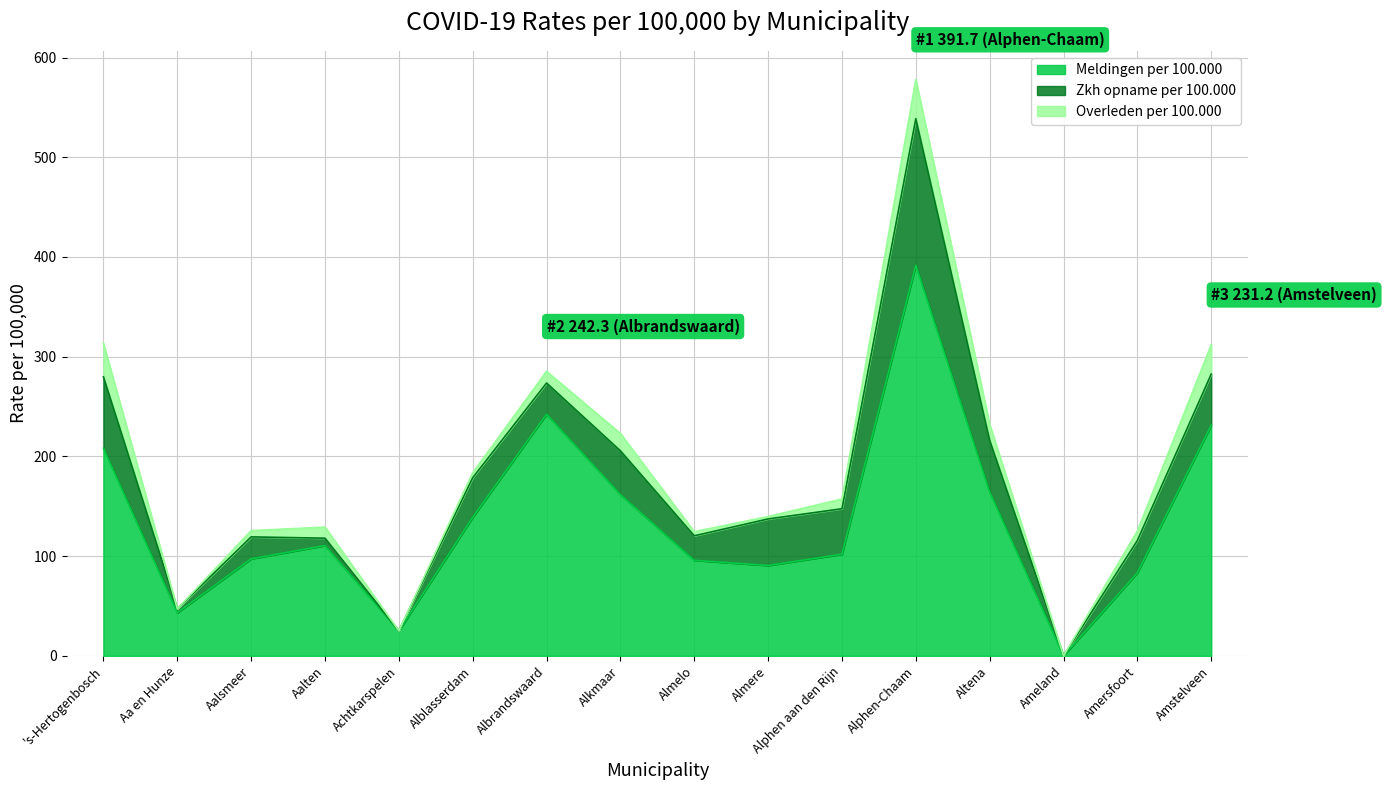

True or false: Meldingen per 100.000 has a value of 151.3 at Aalsmeer.

False